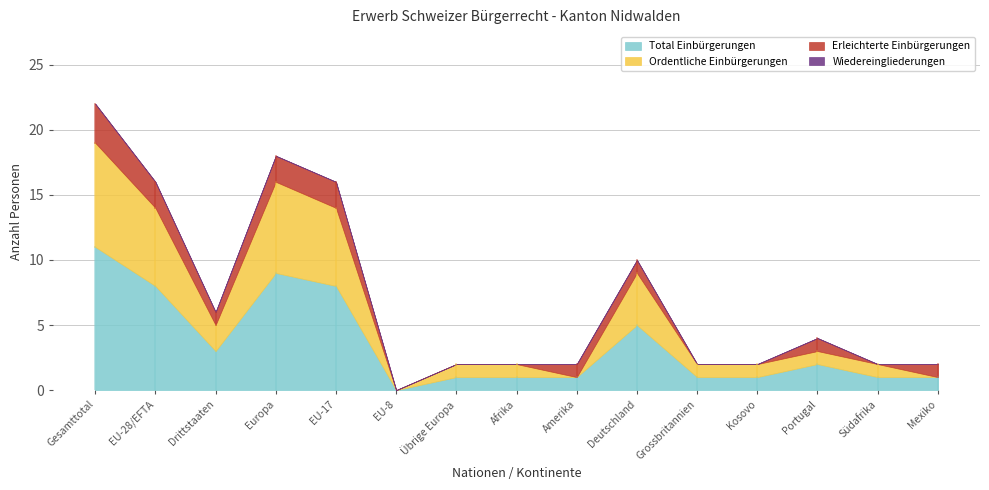

What is the label of the 13th point from the right?

Drittstaaten